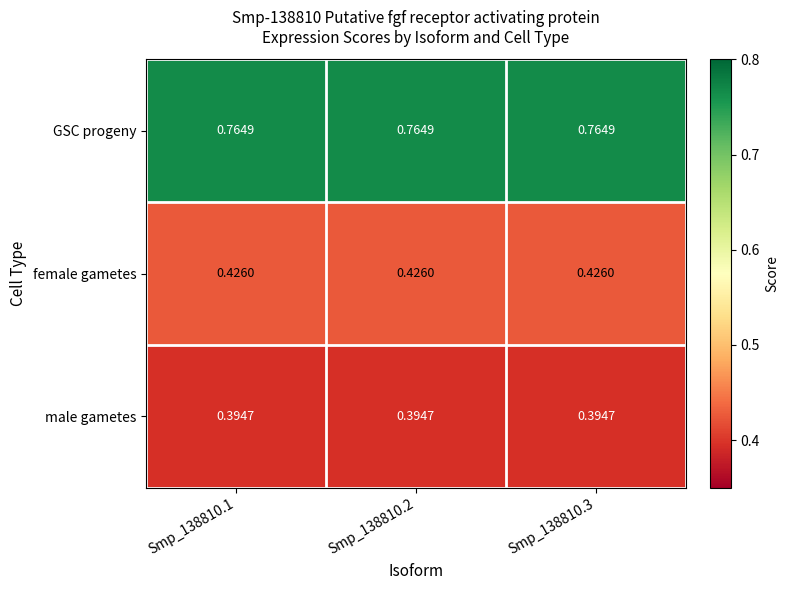

Rank the series at Smp_138810.2 from highest to lowest value.

GSC progeny, female gametes, male gametes